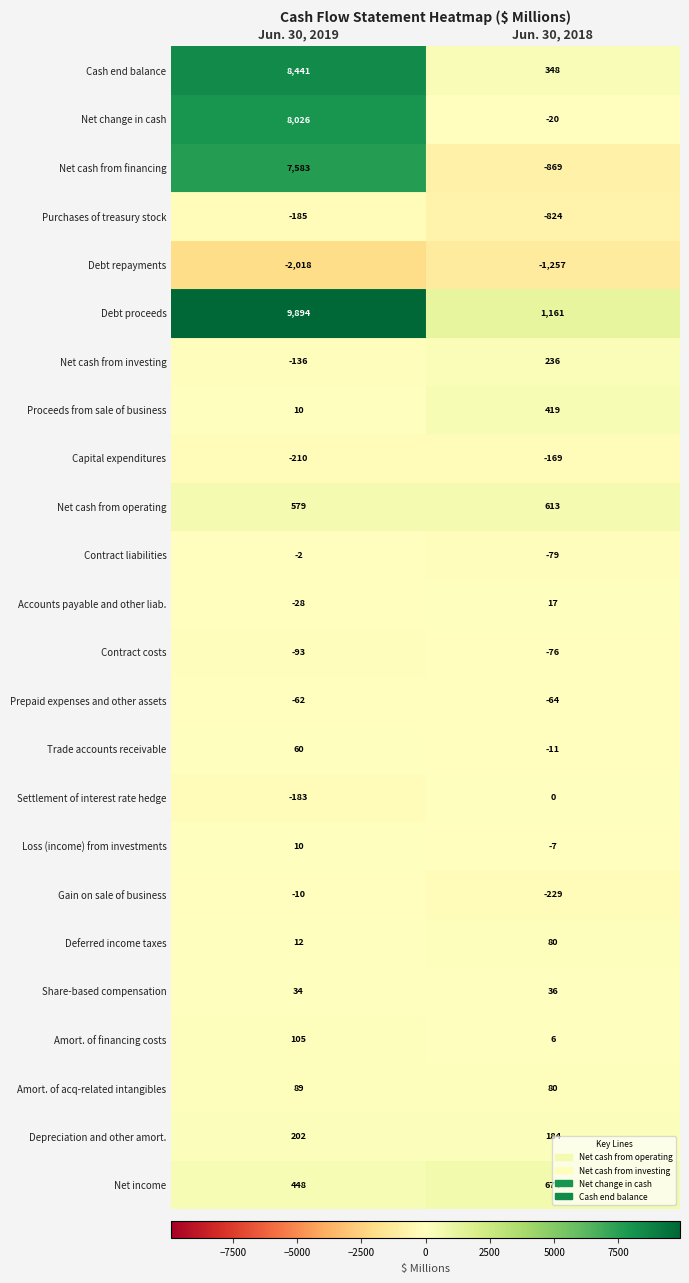

Which series has the largest range (max minus min)?

Debt proceeds